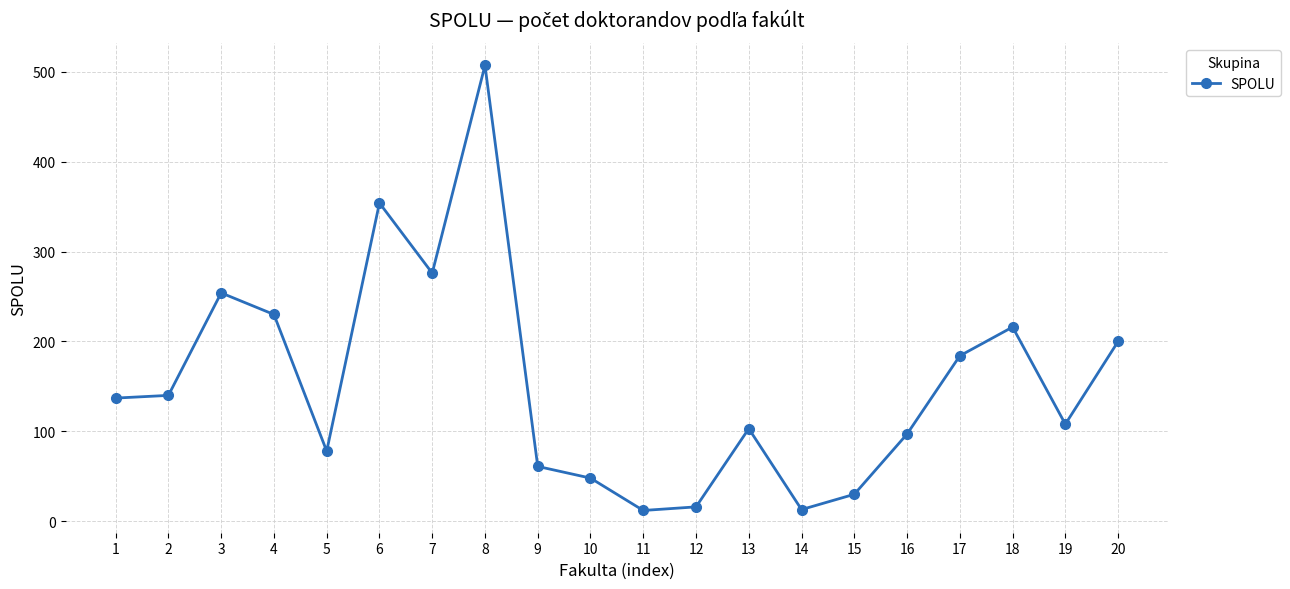

How many data points are less than 137?

10